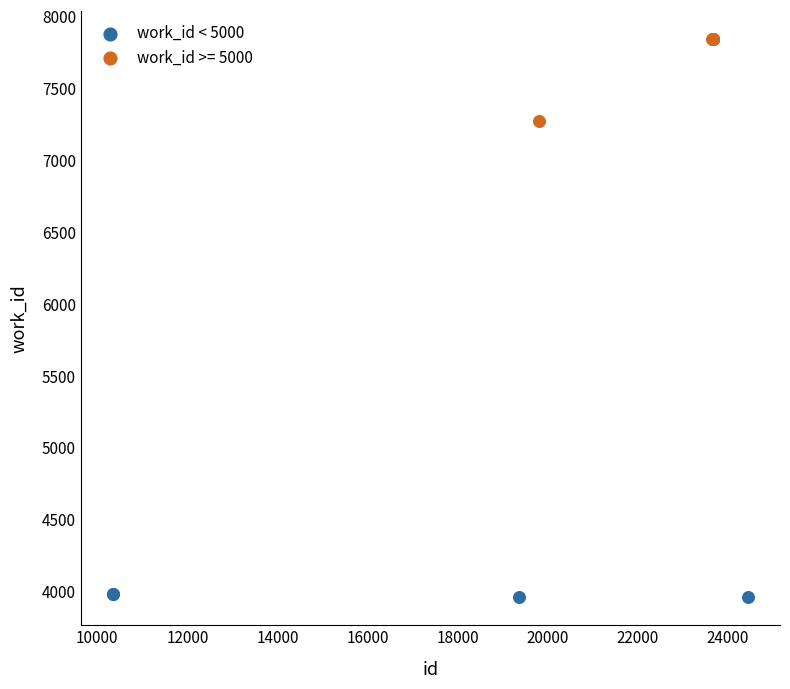

Which series contains the lowest Y value?

work_id < 5000